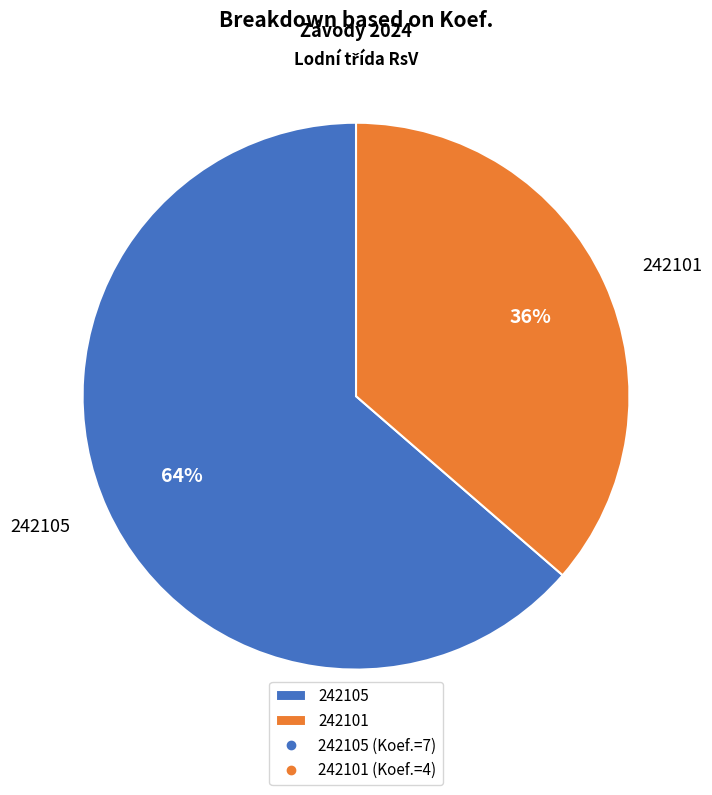

Which slice is the largest?

242105